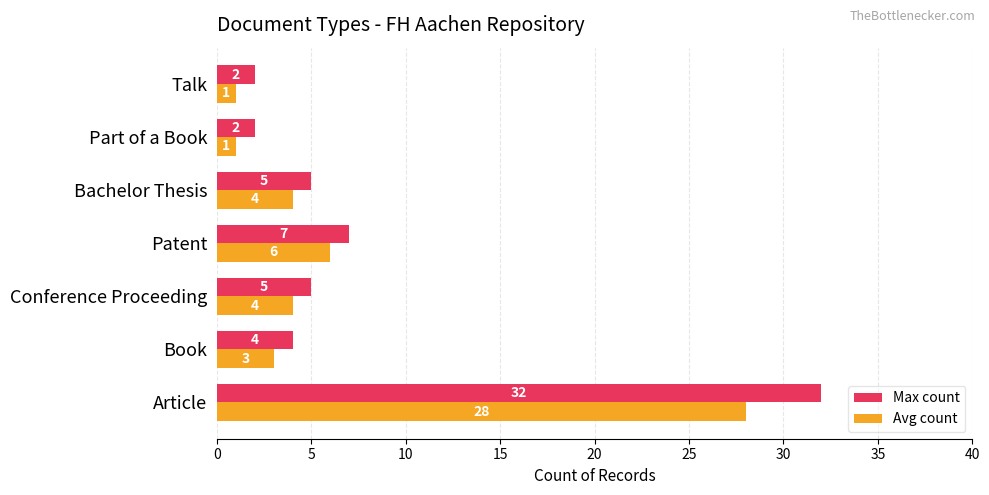

Which series has the largest total across all categories?

Max count